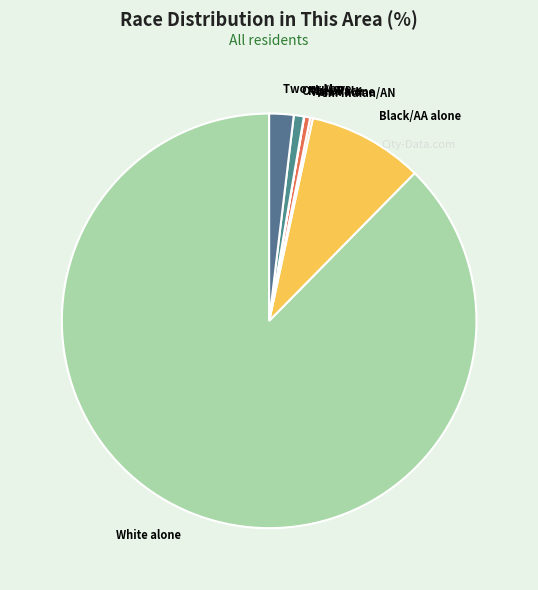

Does Other Race account for over 50% of the chart?

No